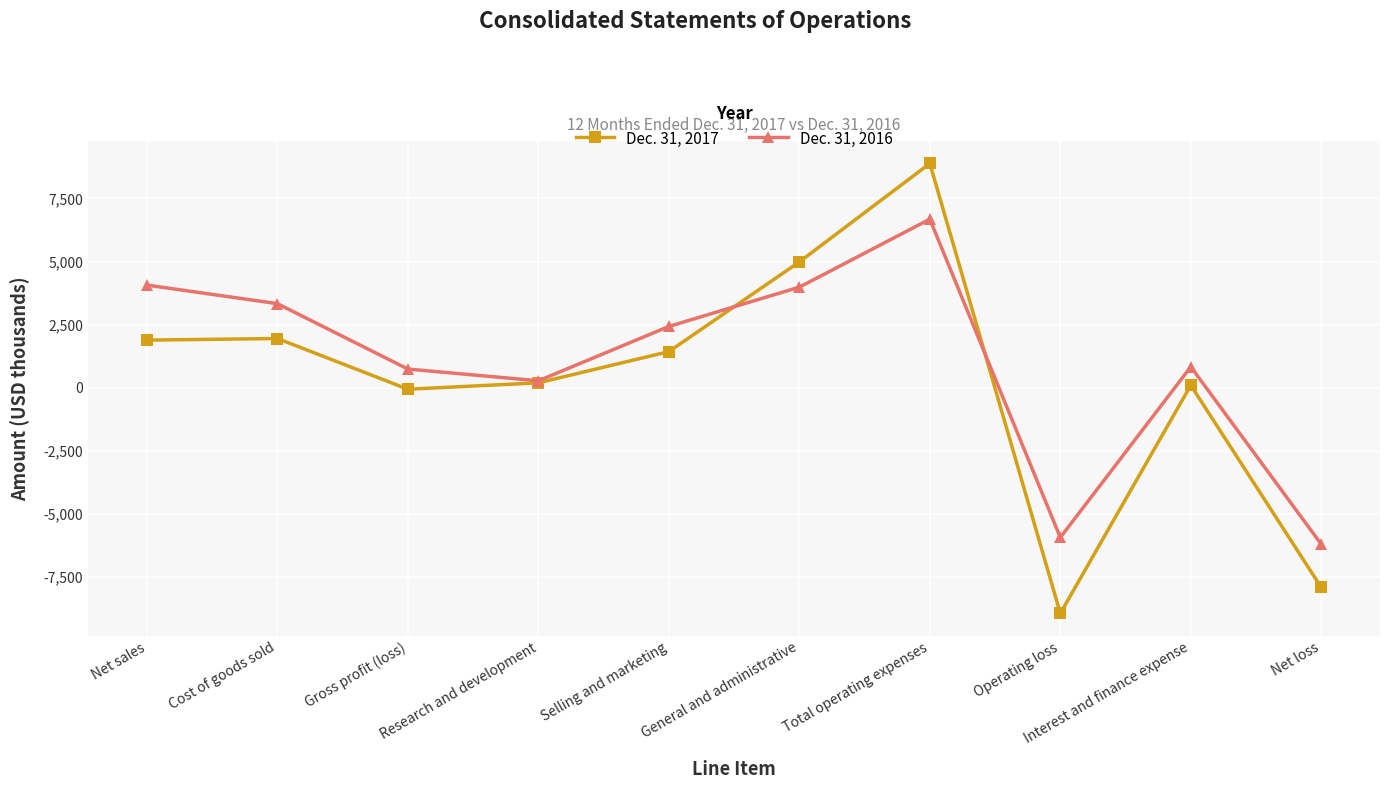

Which series has the largest range (max minus min)?

Dec. 31, 2017